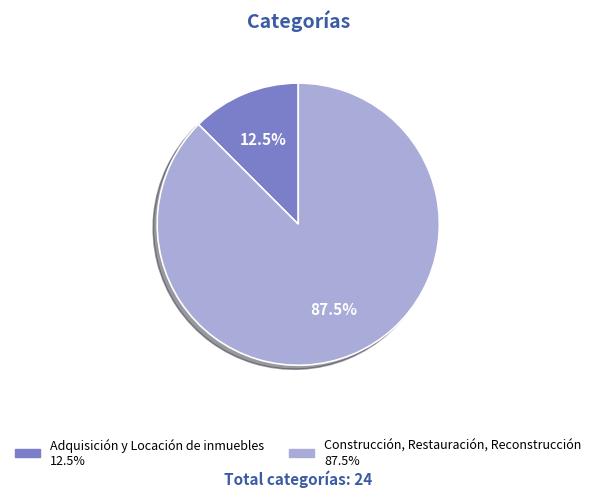

Combined, what portion of the pie is Construcción, Restauración, Reconstrucción and Adquisición y Locación de inmuebles?

100.0%